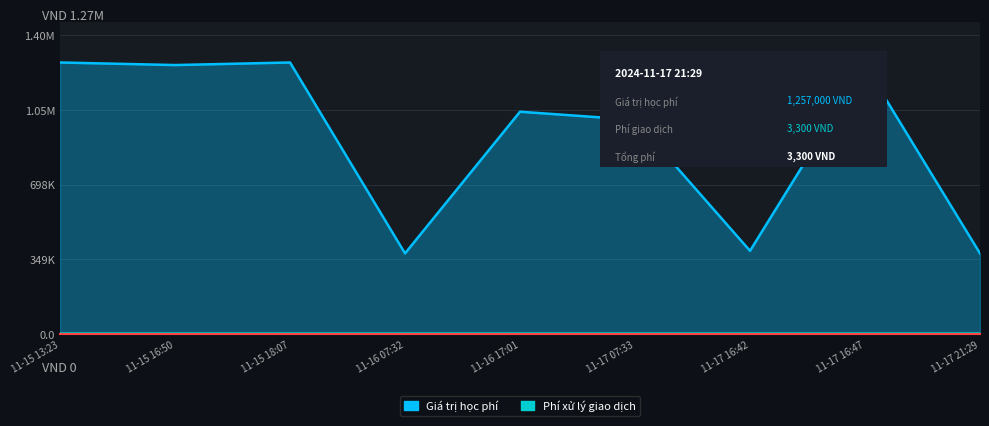

Which label corresponds to the smallest value in the chart?

11-16 07:32